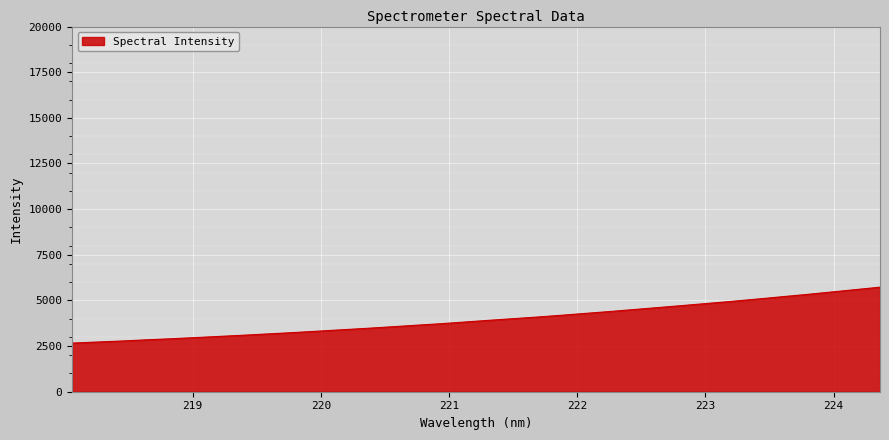

How many lines are shown in the chart?

1